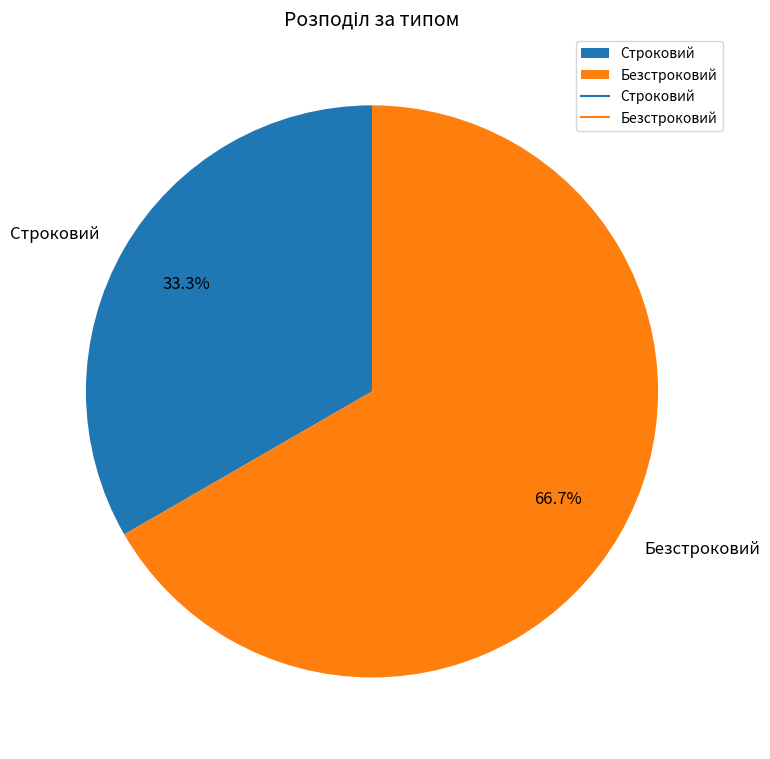

To the nearest percent, what percentage of the pie is Безстроковий?

67%